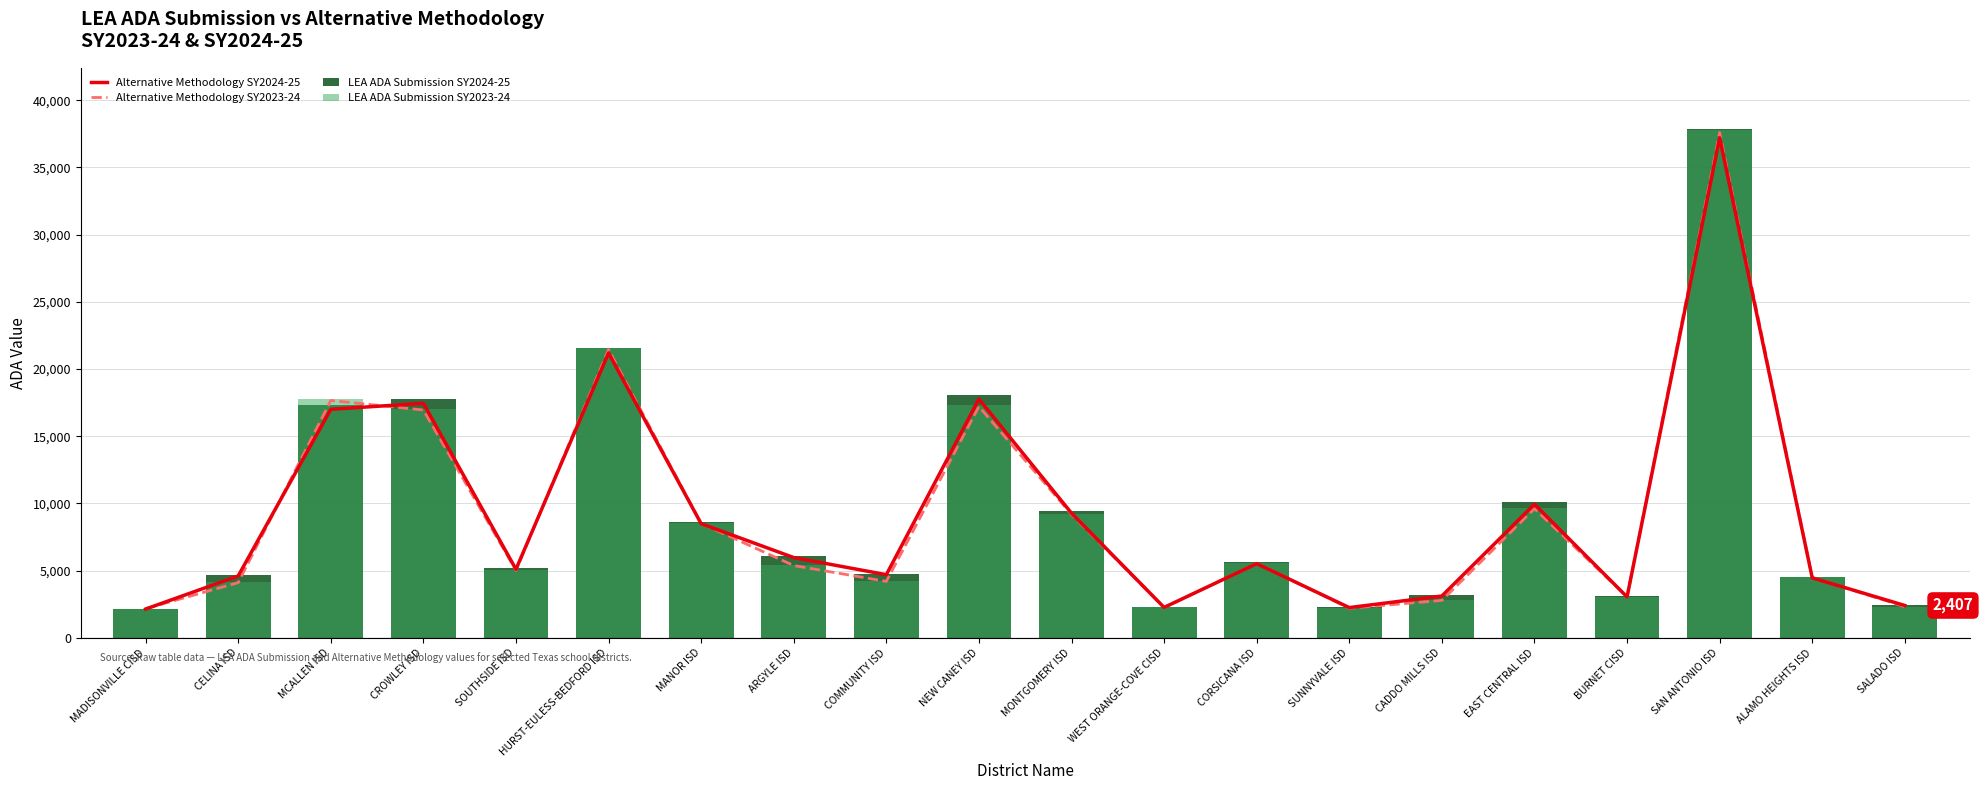

What is the sum of the Alternative Methodology SY2024-25 values at SAN ANTONIO ISD and SOUTHSIDE ISD?

42301.7